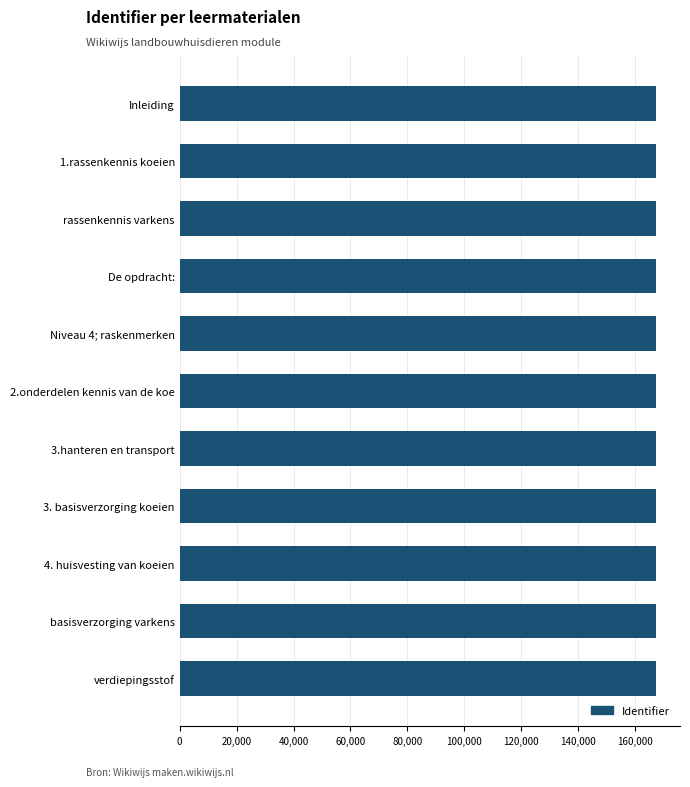

What is the smallest value displayed?

167319